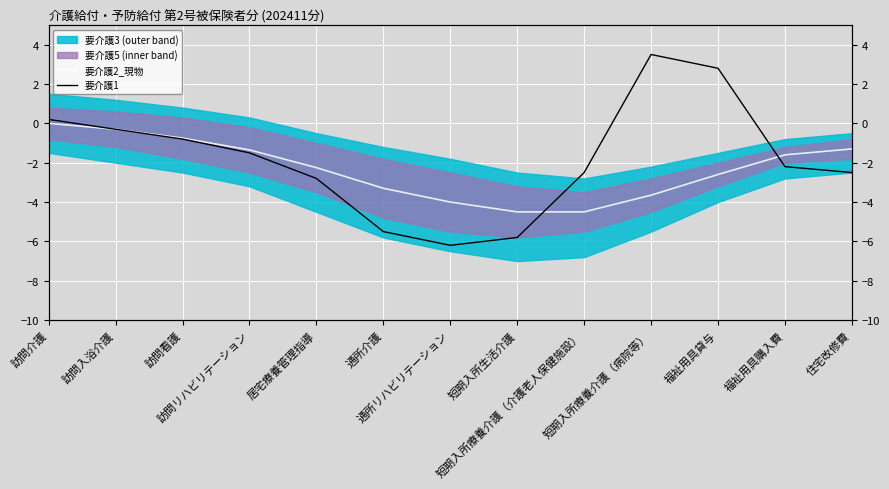

True or false: 要介護2_現物 has a value of 0.0 at 訪問介護.

True